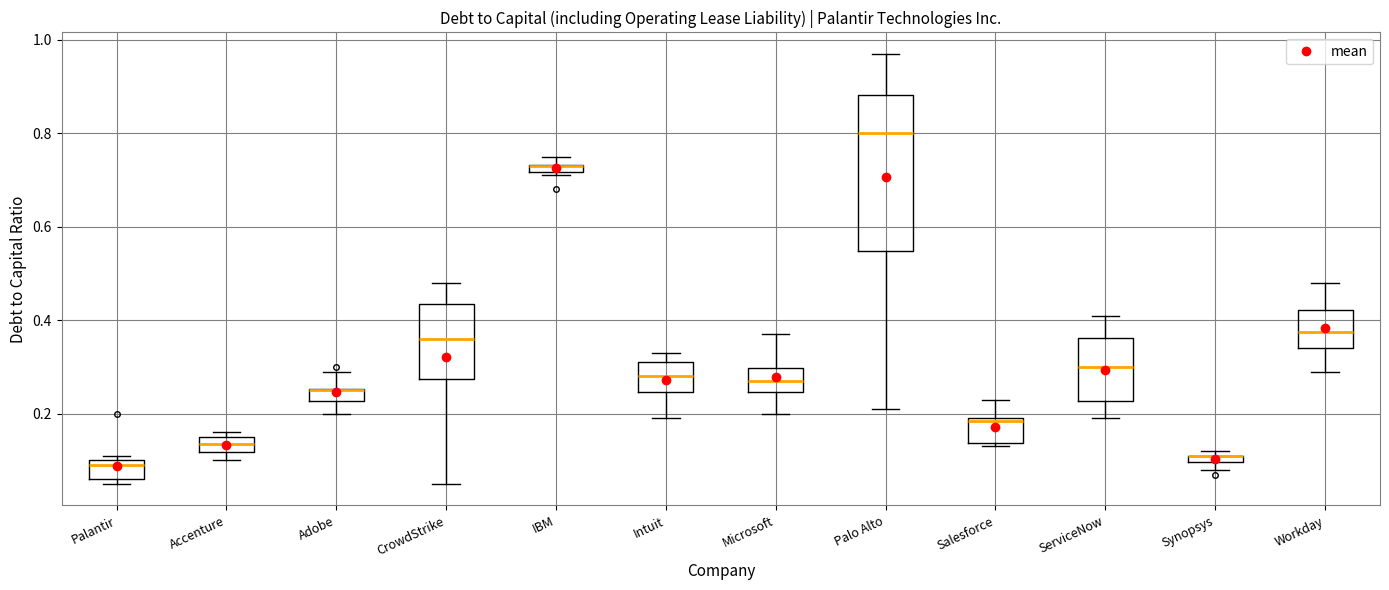

Which box is the tallest, from its lower edge to its upper edge?

Palo Alto